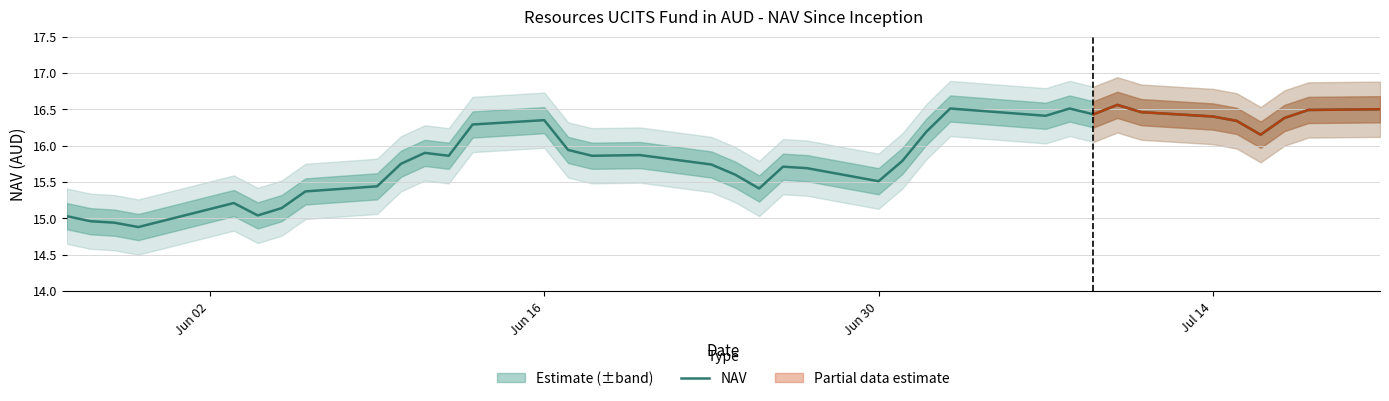

How many data points are above 15?

34